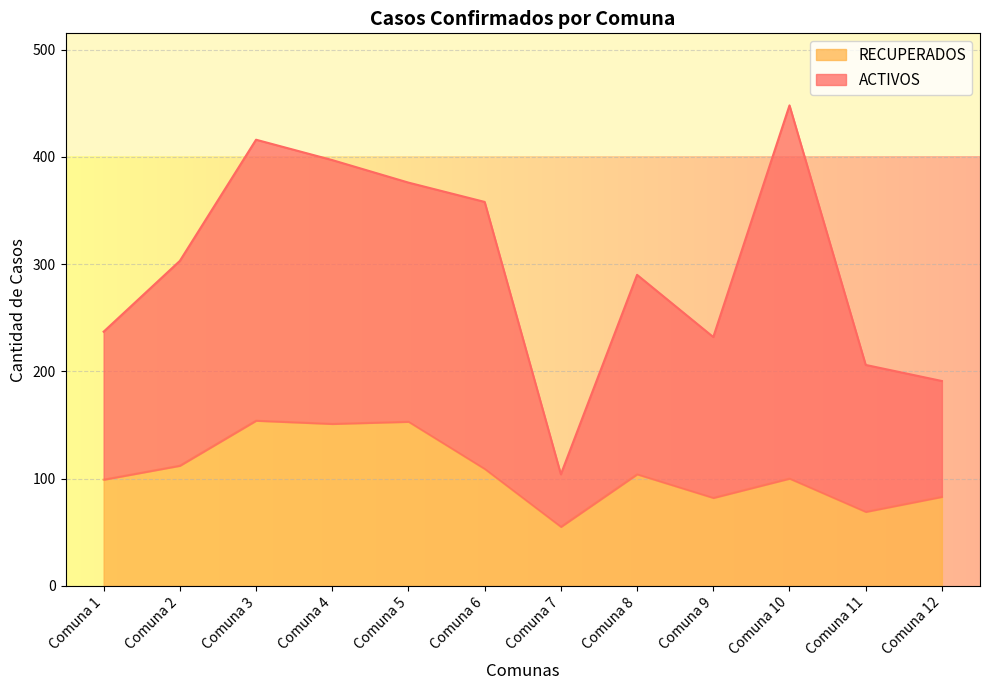

The chart shows a value of 151 at Comuna 4. True or false?

True